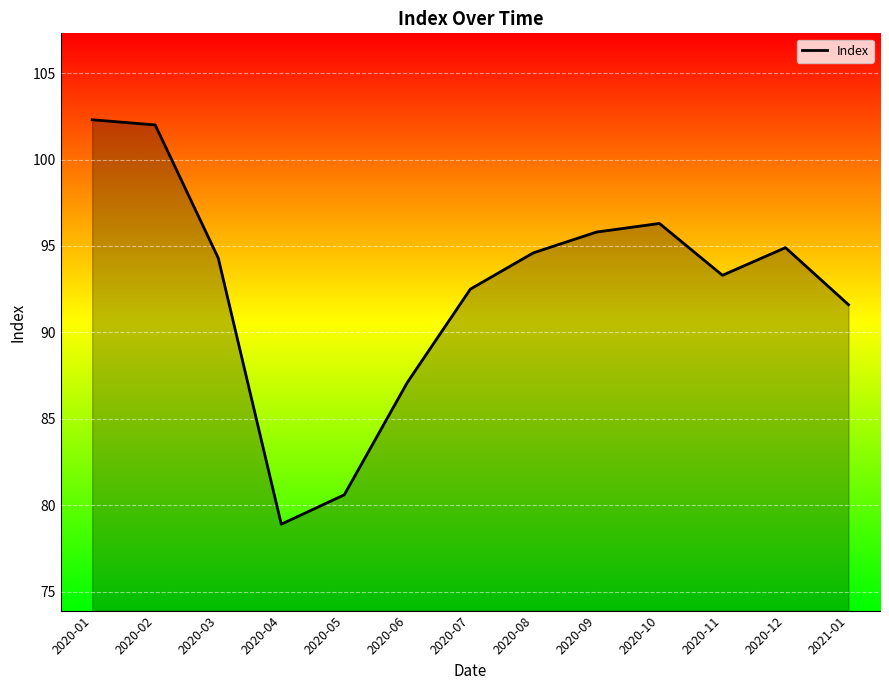

What is the difference between the values at 2020-04 and 2020-01?

23.4